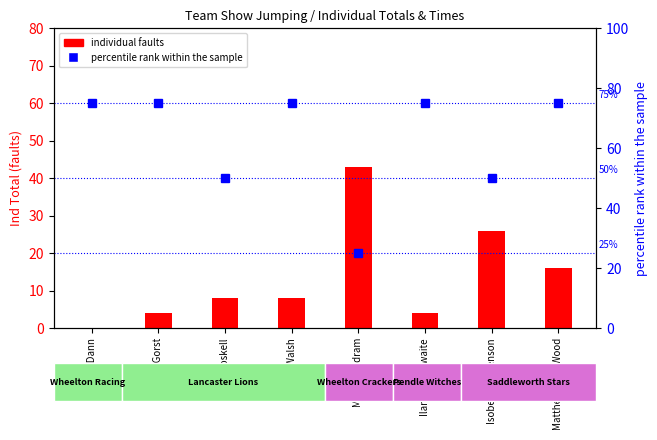

Reading left to right, list all the values displayed in this chart.

individual faults: 0	4	8	8	43	4	26	16
percentile (time rank): 75	75	50	75	25	75	50	75